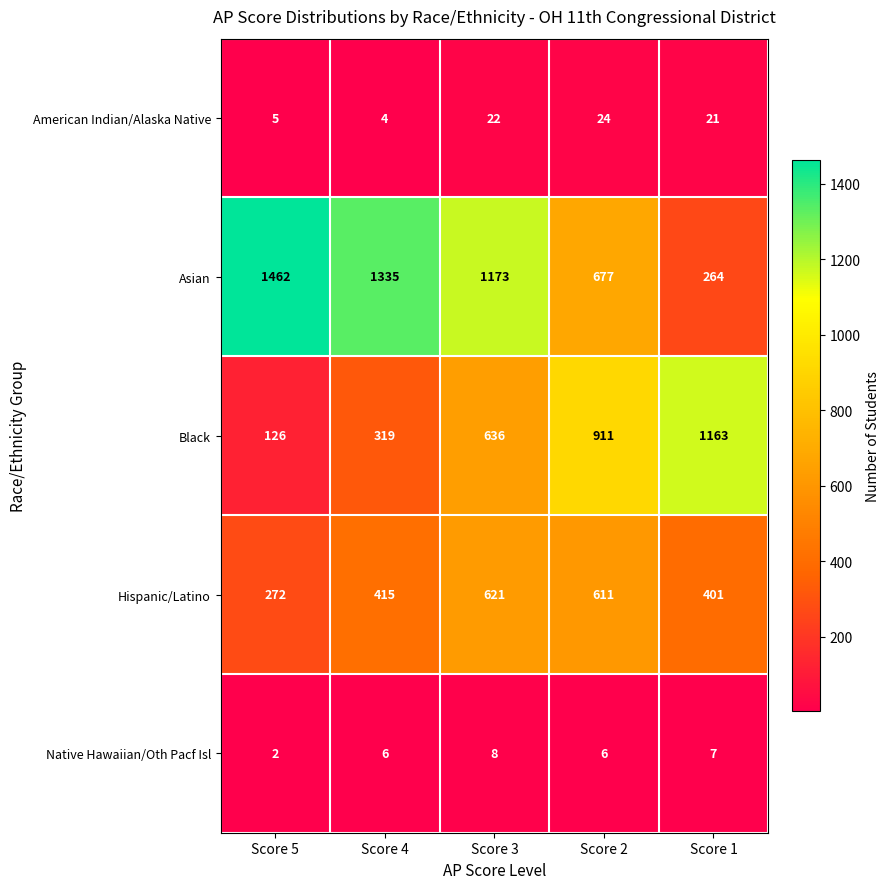

What is the total value across all series at Score 1?

1856